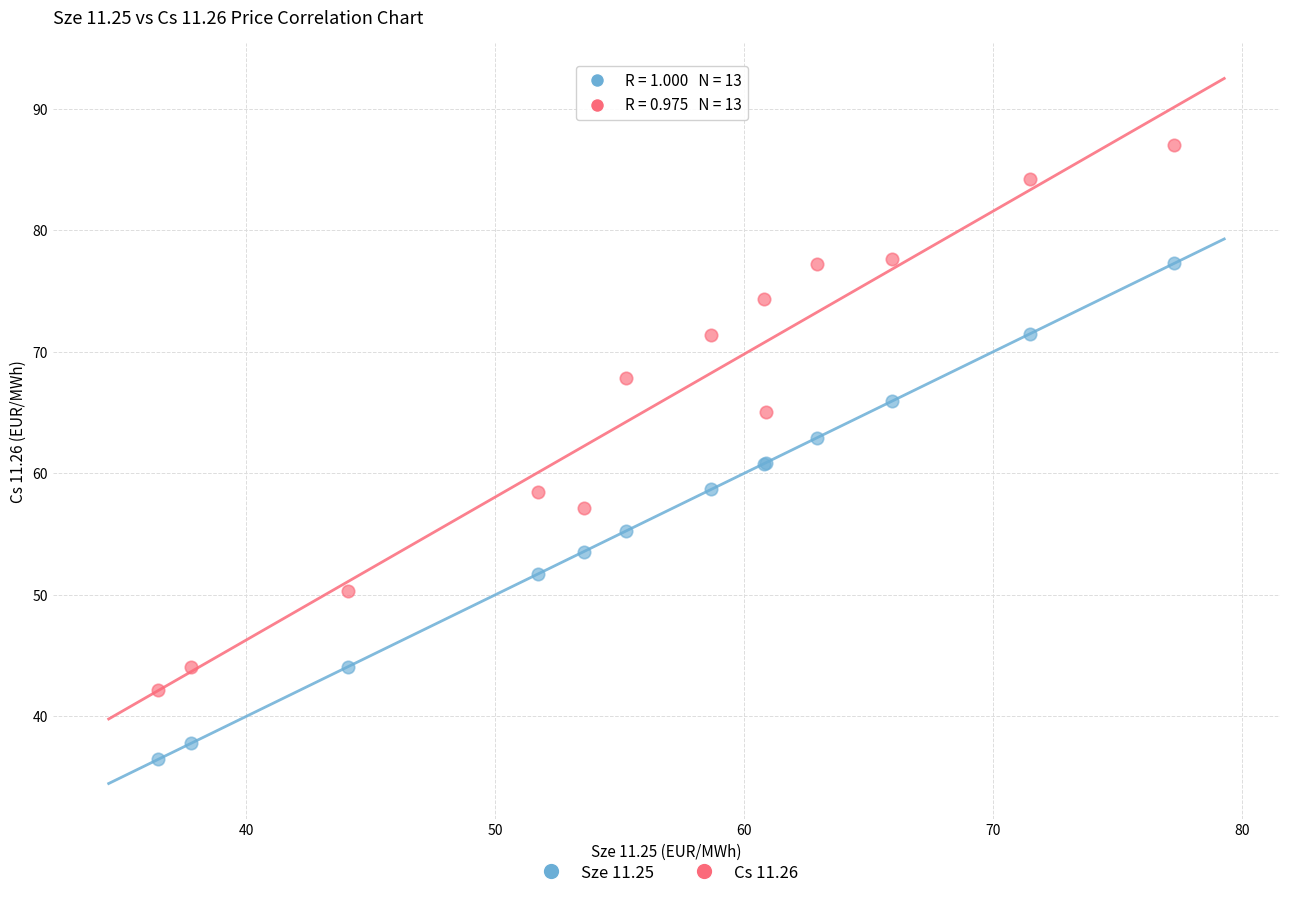

Which series contains the highest Y value?

Cs 11.26